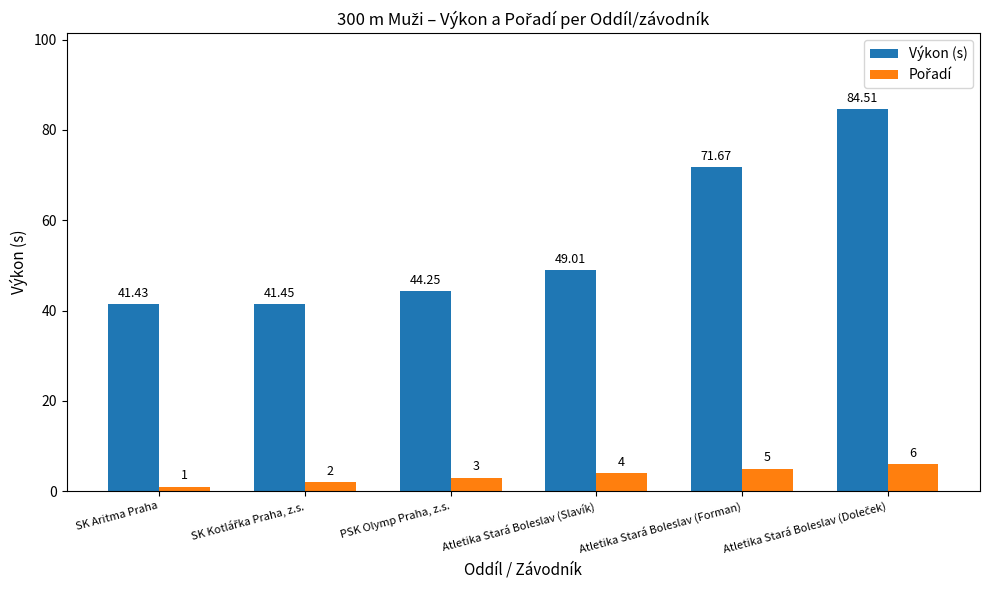

Which series has the largest total across all categories?

Výkon (s)